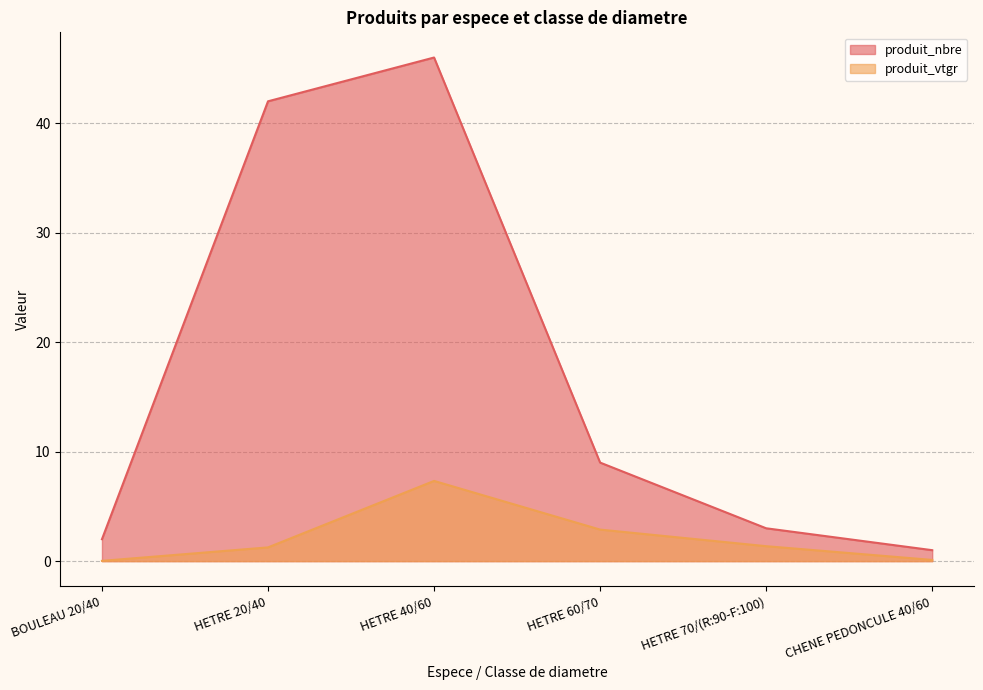

Reading left to right, list all the values displayed in this chart.

produit_nbre: BOULEAU 20/40=2.0	HETRE 20/40=42.0	HETRE 40/60=46.0	HETRE 60/70=9.0	HETRE 70/(R:90-F:100)=3.0	CHENE PEDONCULE 40/60=1.0
produit_vtgr: BOULEAU 20/40=0.0	HETRE 20/40=1.3	HETRE 40/60=7.3	HETRE 60/70=2.9	HETRE 70/(R:90-F:100)=1.4	CHENE PEDONCULE 40/60=0.1